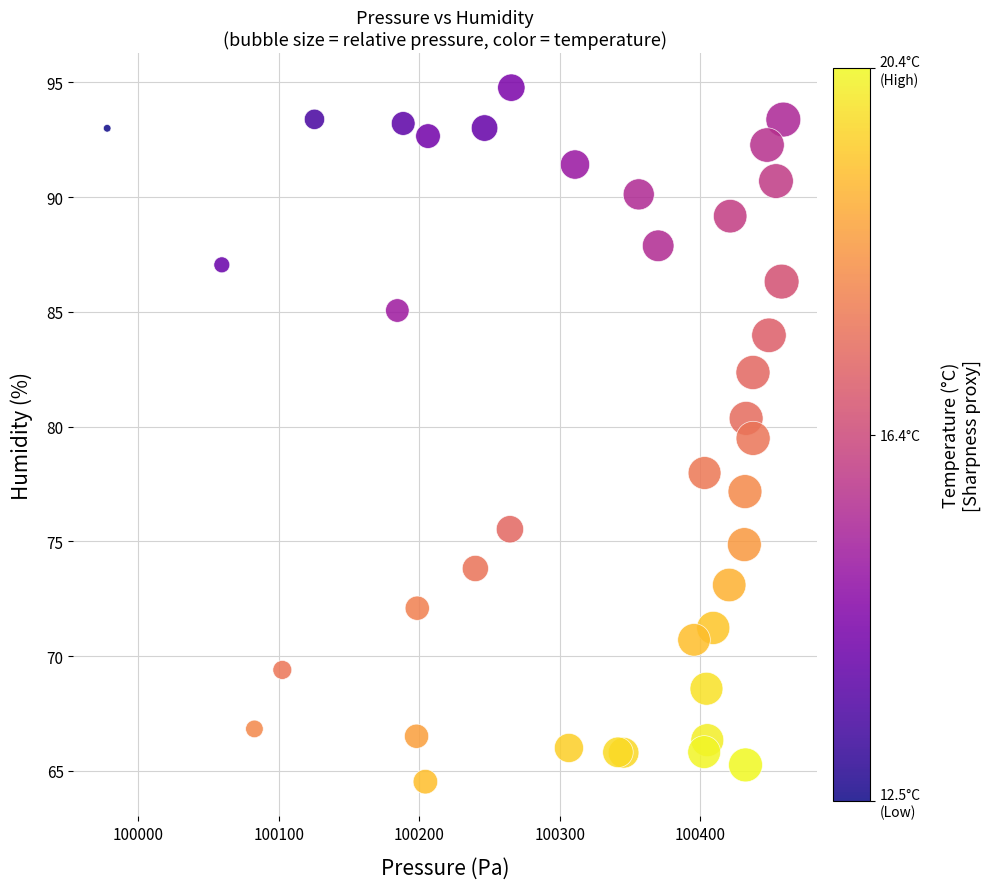

What Y value in the scatter plot is closest to 79?

79.5